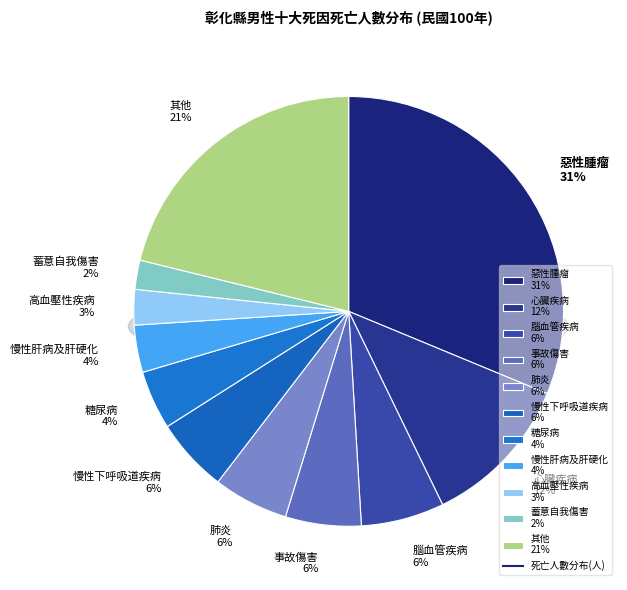

What is the largest slice in the pie chart?

惡性腫瘤